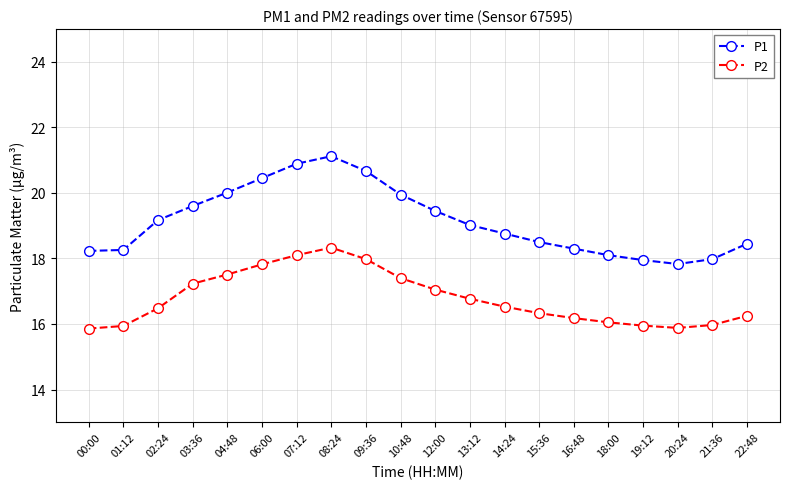

Which series has the largest total across all categories?

P1